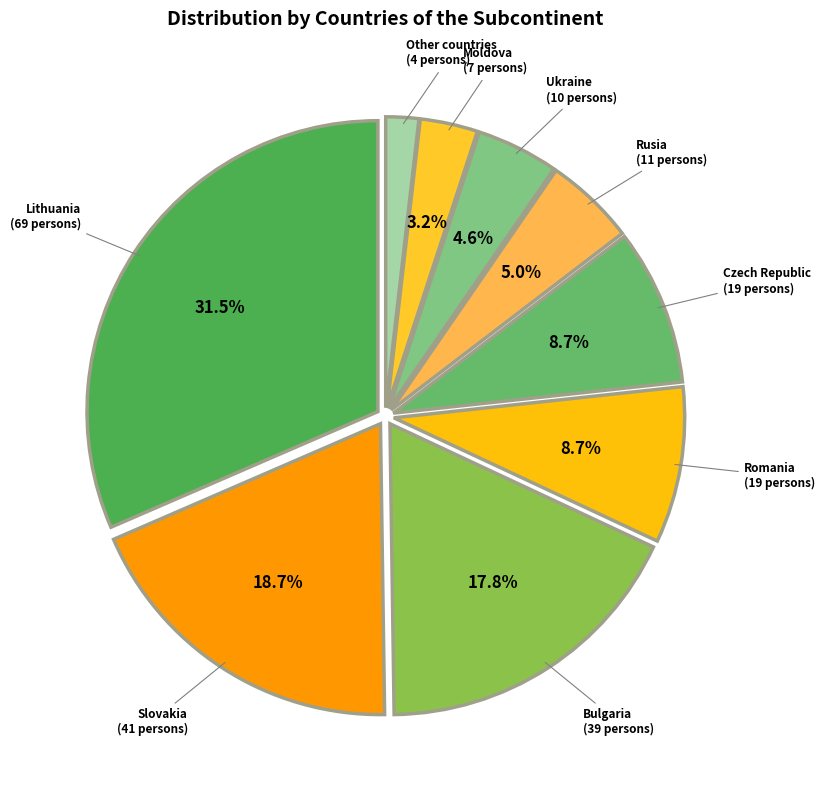

To the nearest percent, what is the average slice percentage?

11%